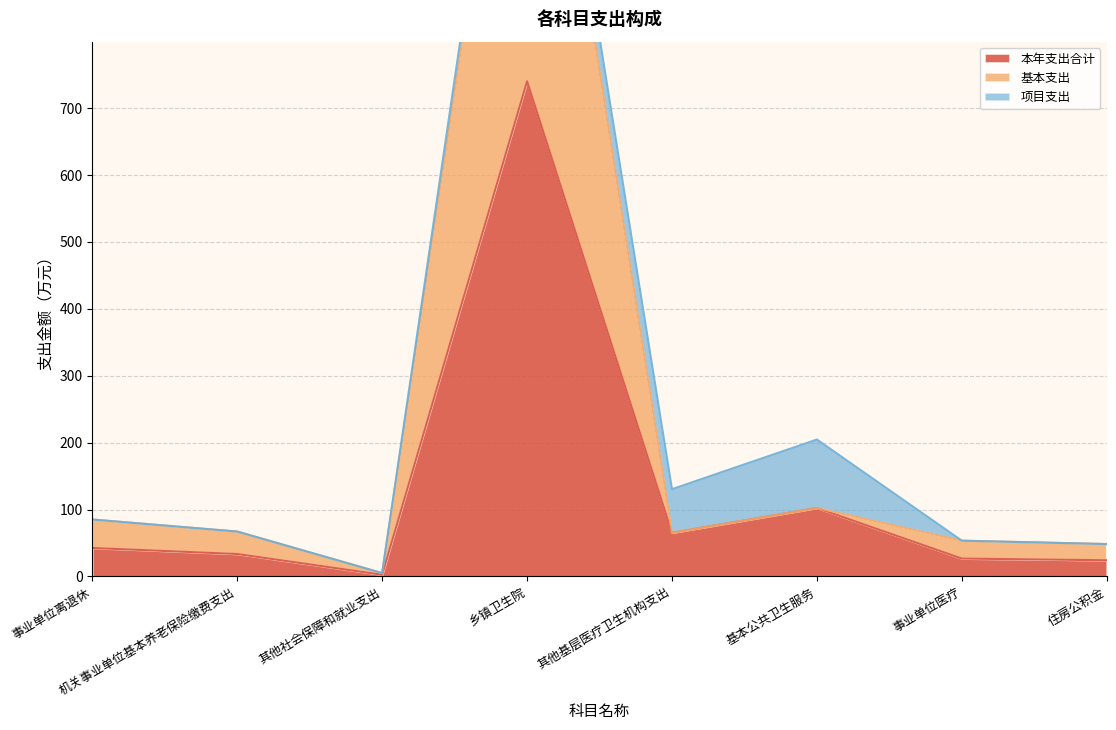

Where is the first local minimum for 基本支出?

其他社会保障和就业支出